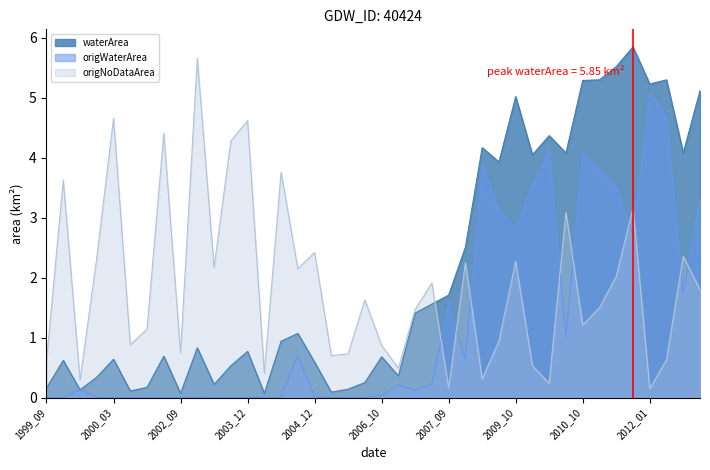

Which series ends up on top after the final intersection of origNoDataArea and origWaterArea?

origWaterArea